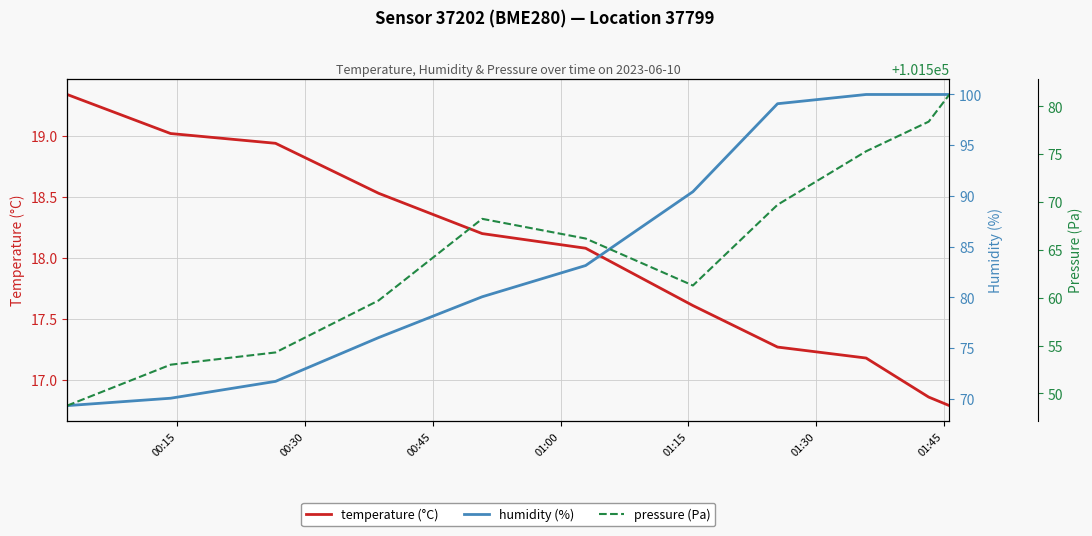

True or false: temperature (°C) and humidity (%) intersect in this chart.

False